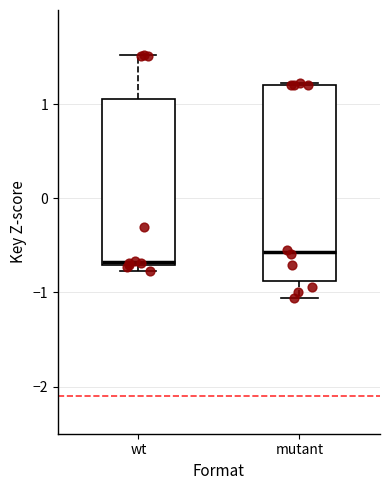

Which box is the tallest, from its lower edge to its upper edge?

mutant